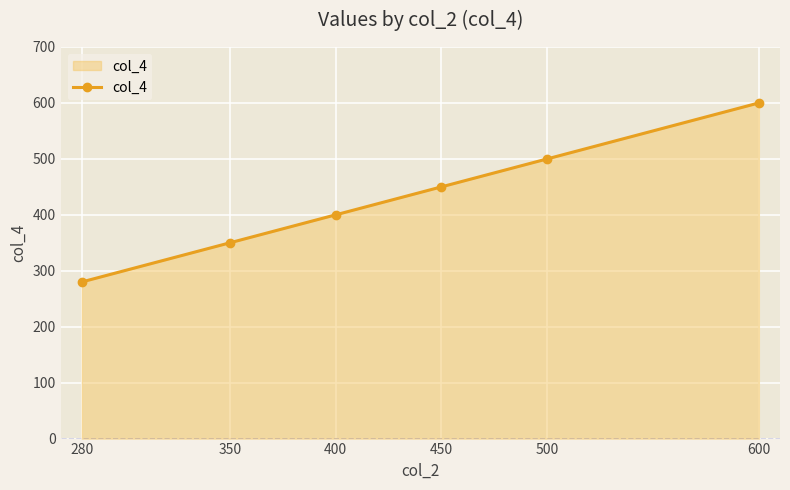

The value at 600 is 166. True or false?

False